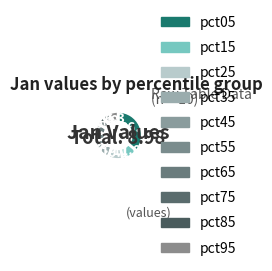

How many slices are in this pie chart?

10